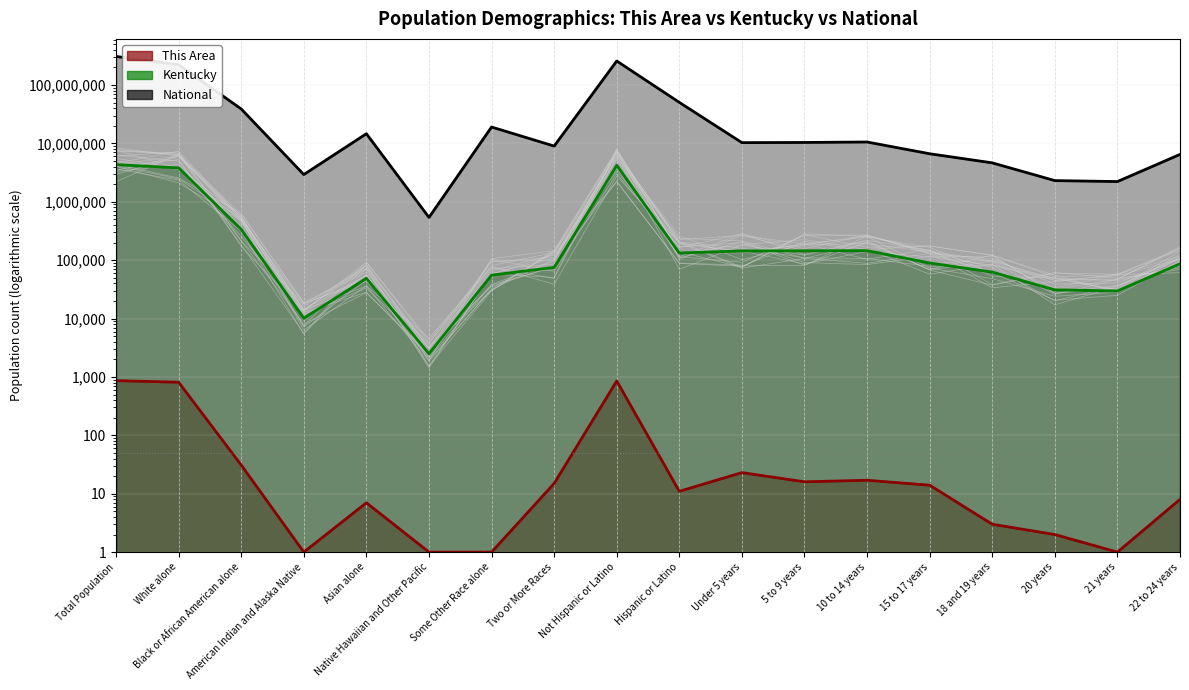

True or false: This Area and National intersect in this chart.

False